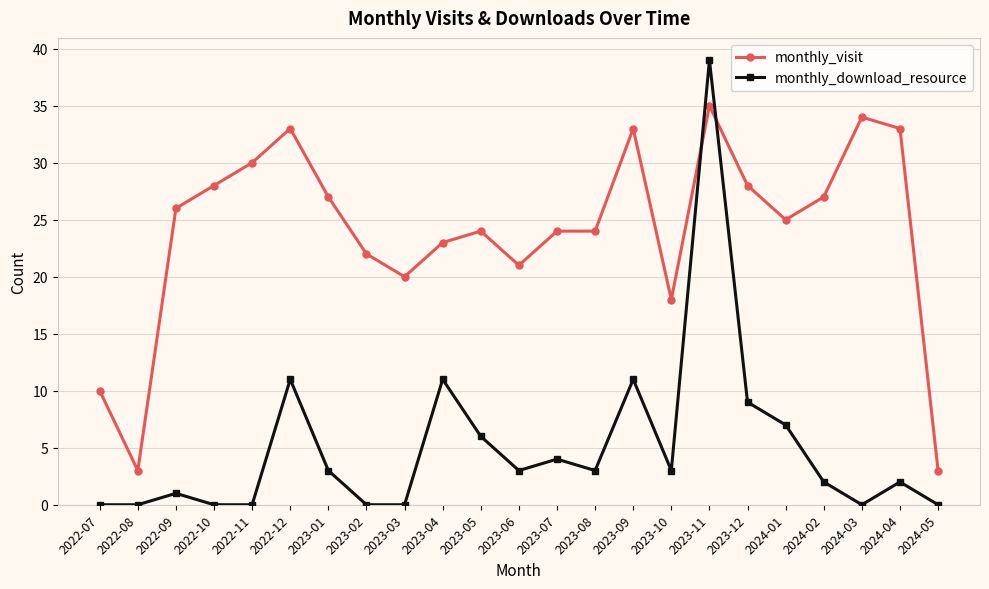

List the series in order of their overall mean, highest first.

monthly_visit, monthly_download_resource